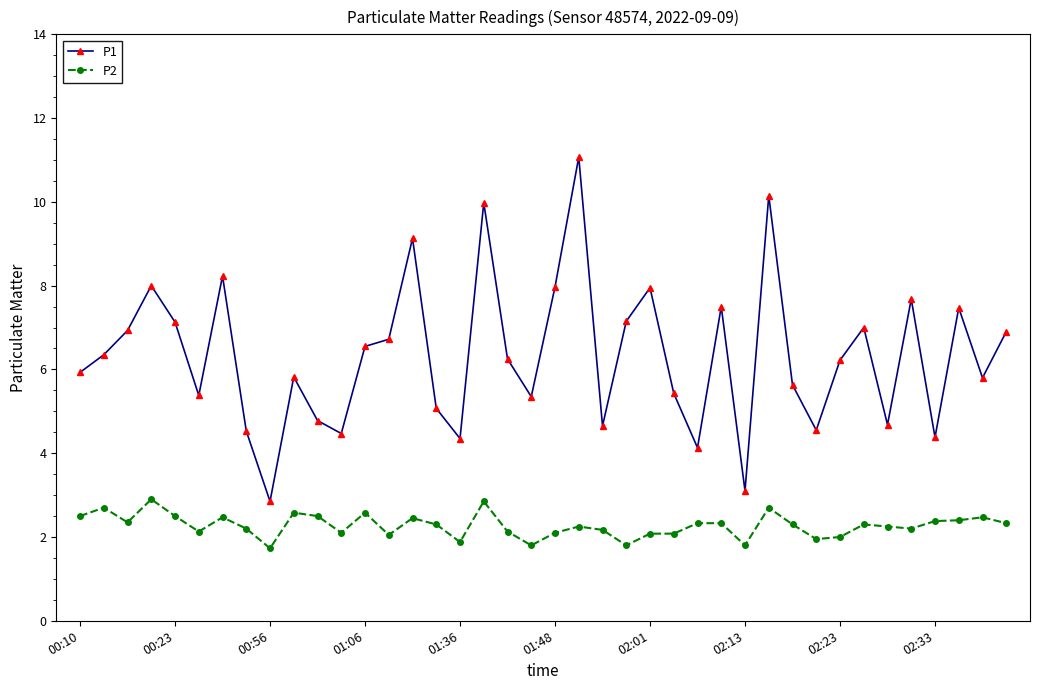

True or false: P2 has more than 2 points higher than both neighbors.

True